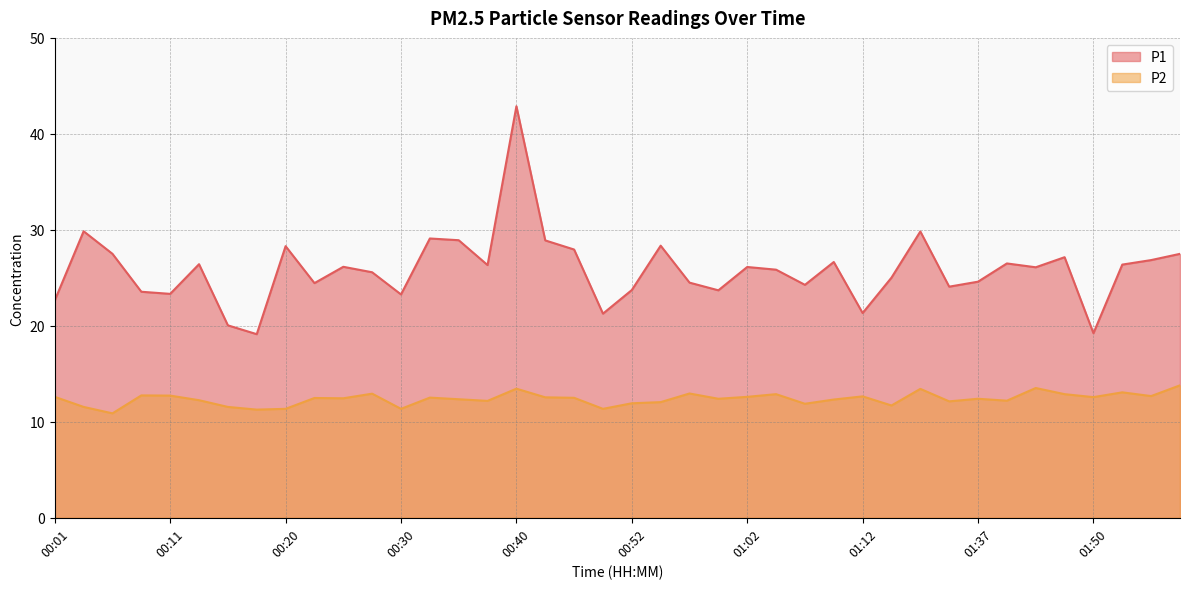

How many lines are shown in the chart?

2